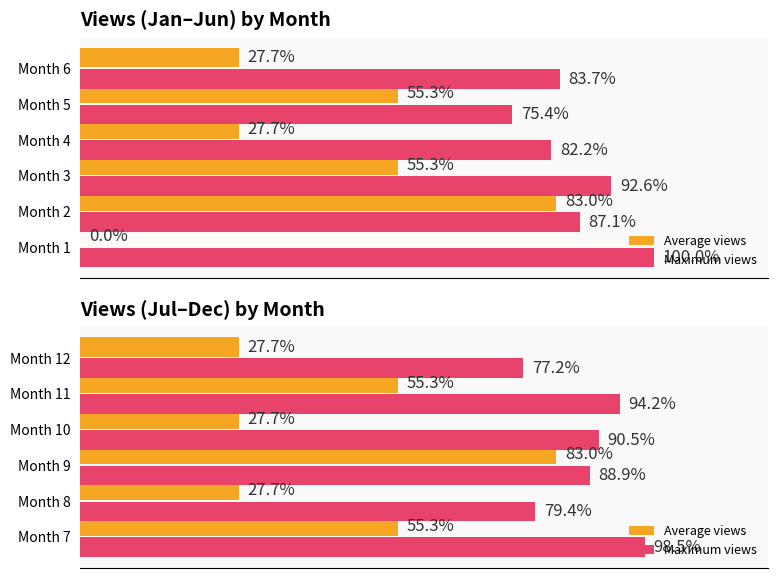

The value of Maximum views at Month 7 is 41.4. True or false?

False